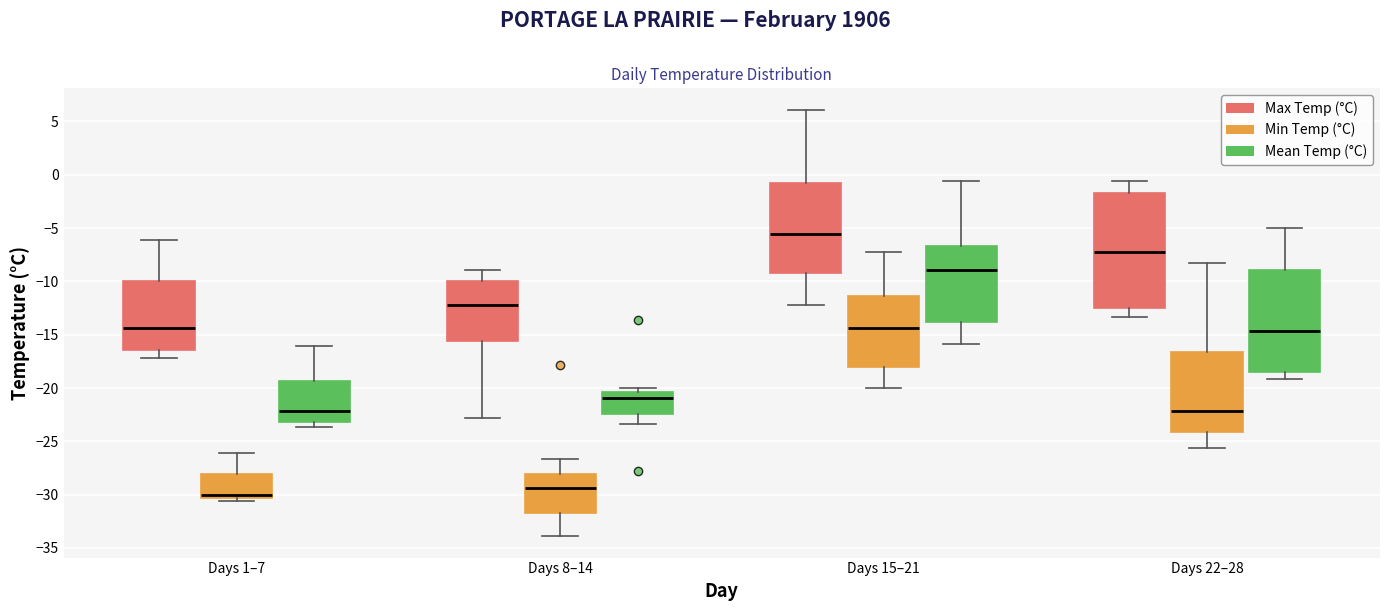

Which box has the lowest median line?

Days 1–7 (Min Temp (°C))